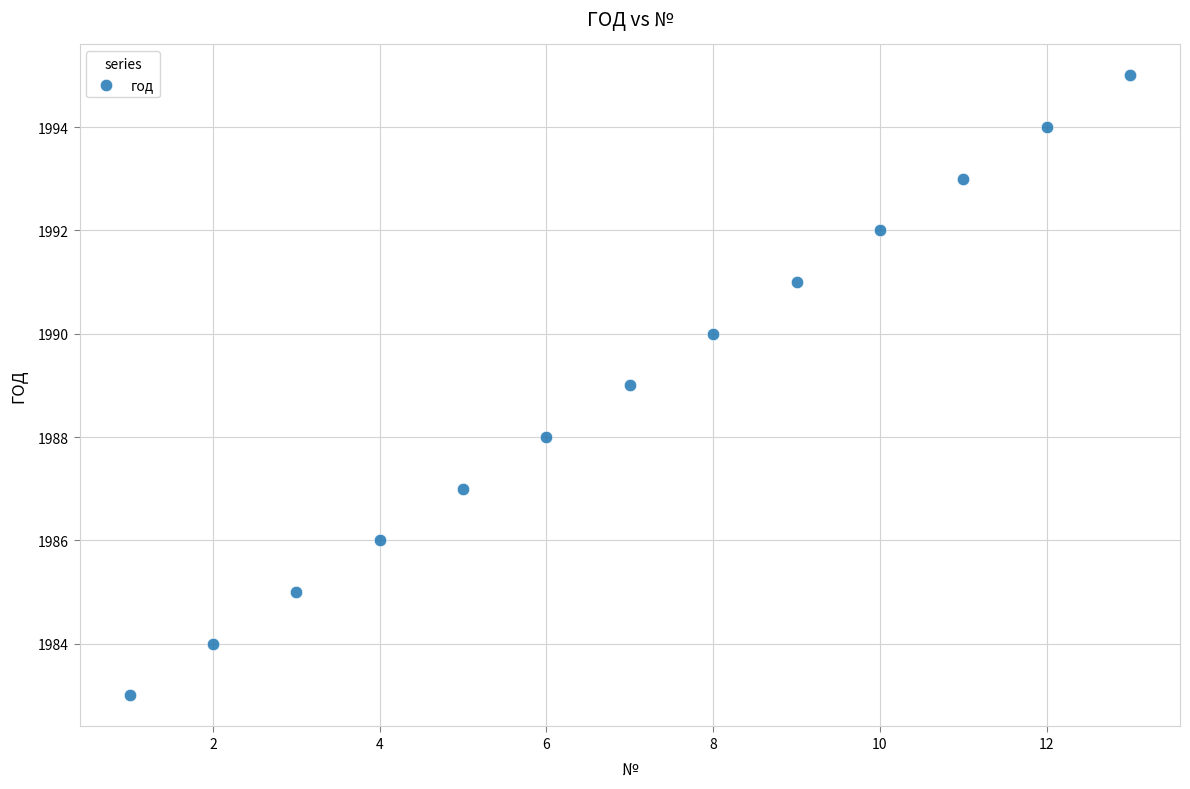

What is the range of X values (max minus min)?

12